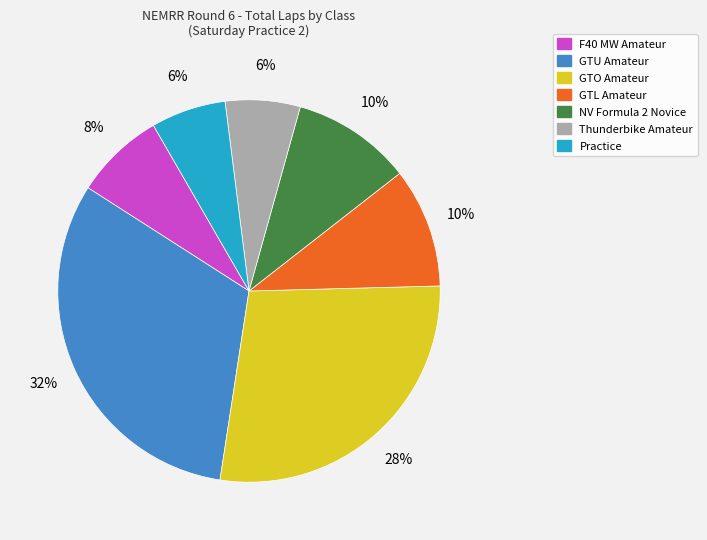

Is F40 MW Amateur the majority of the pie?

No